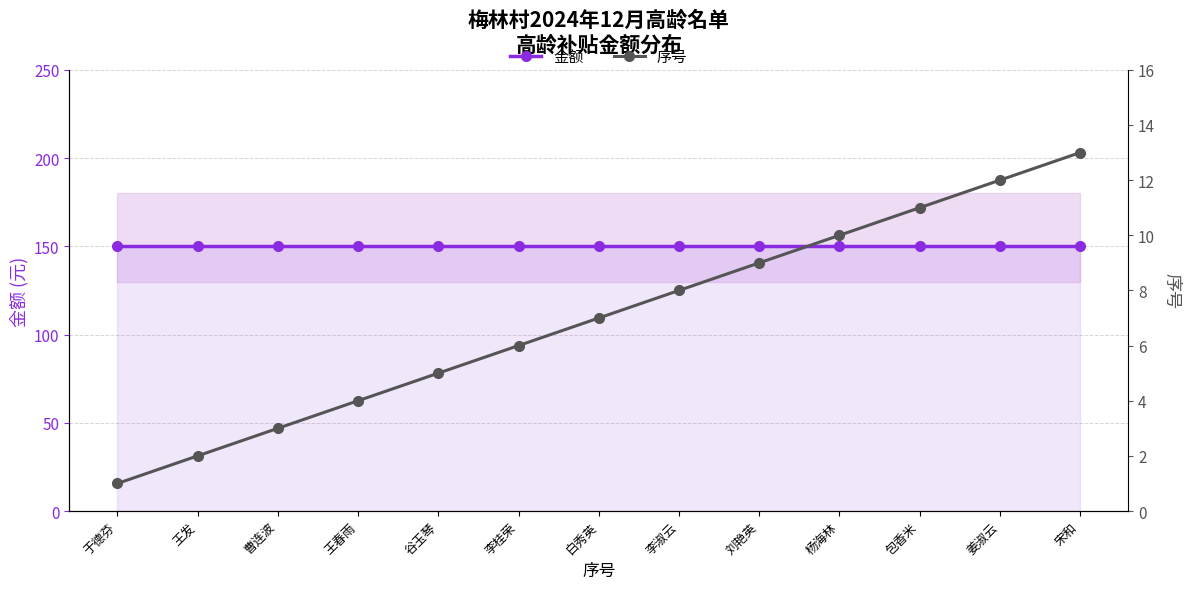

List the series in order of their peak value, highest first.

金额, 序号